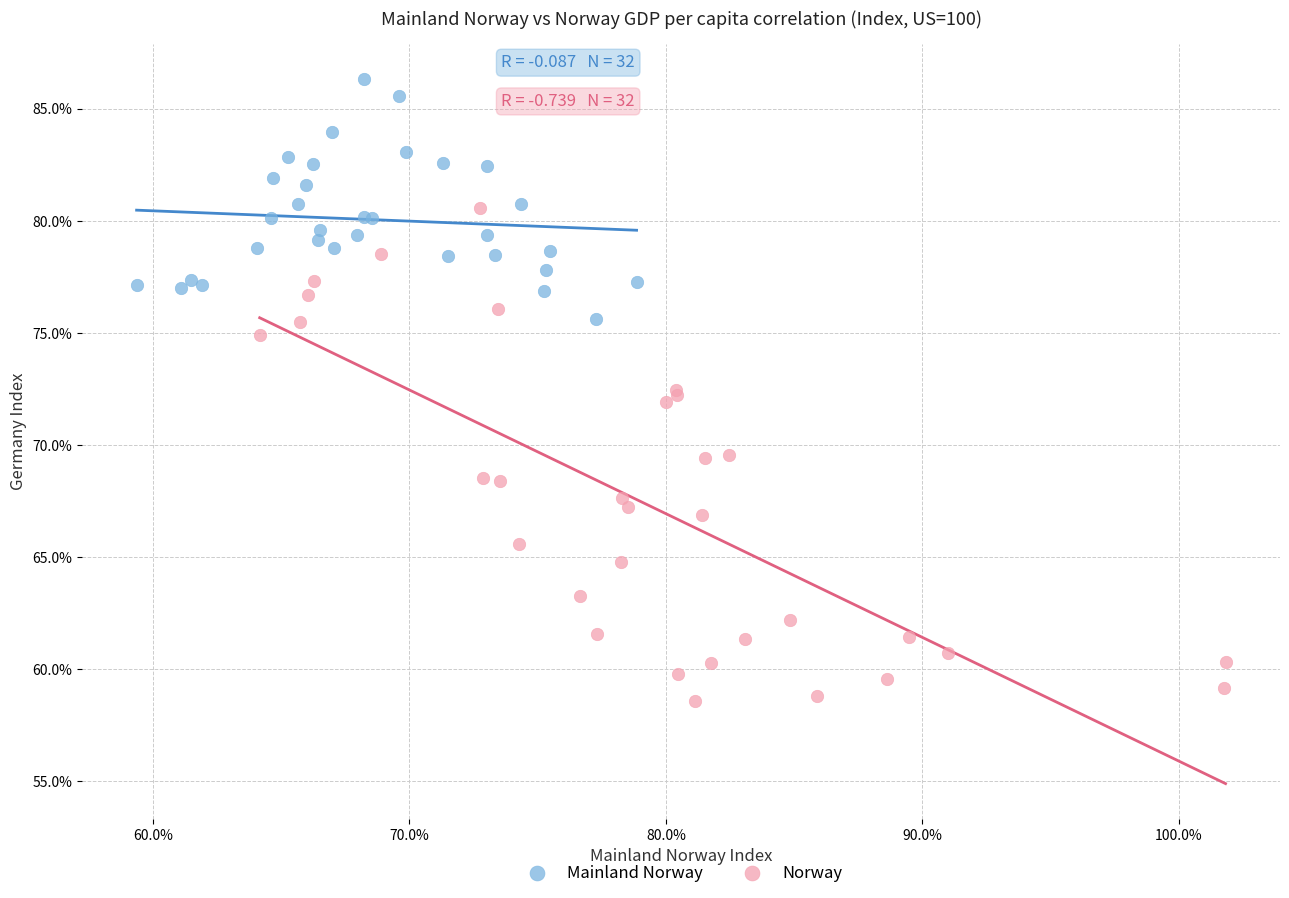

Which series has the widest spread of Y values?

Norway